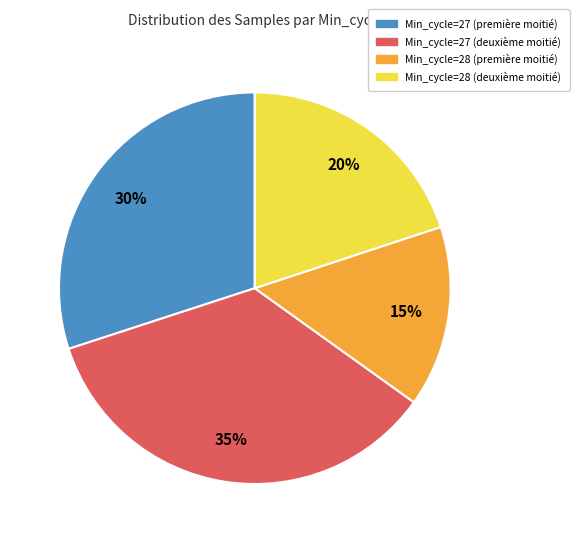

Is there a majority slice in this chart?

No